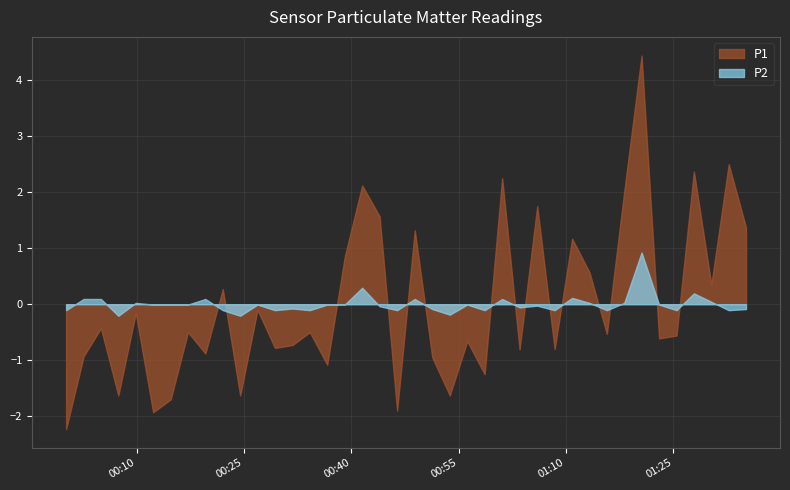

List the labels in order of P1 value, largest first.

33, 38, 36, 25, 17, 32, 27, 18, 39, 20, 29, 16, 30, 37, 9, 11, 4, 2, 7, 14, 31, 35, 34, 23, 13, 12, 28, 26, 8, 1, 21, 15, 24, 3, 10, 22, 6, 19, 5, 0